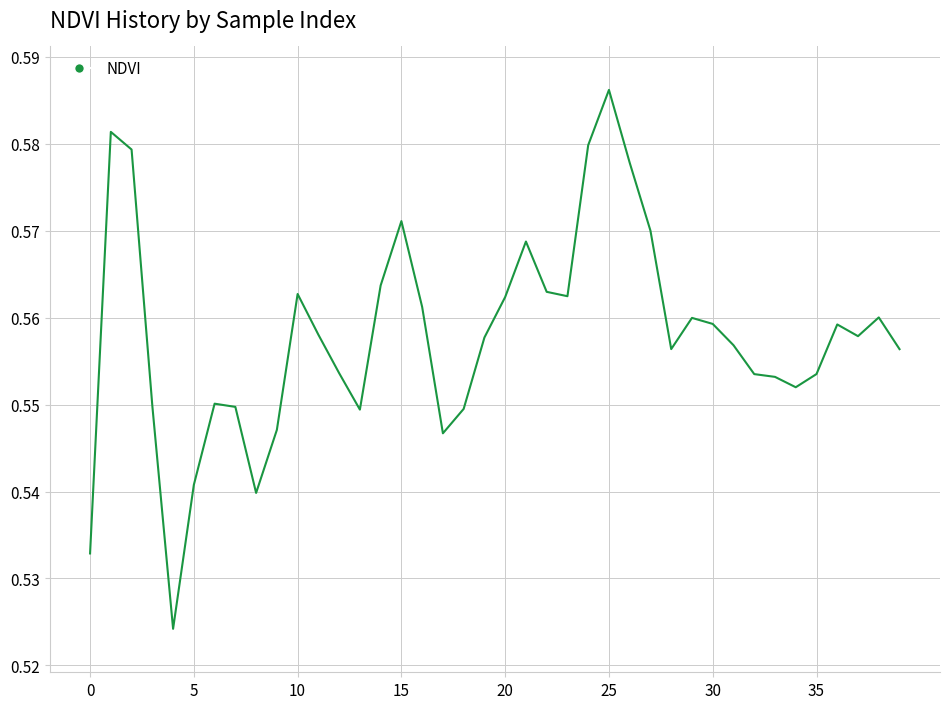

How many values are between 0 and 1?

40